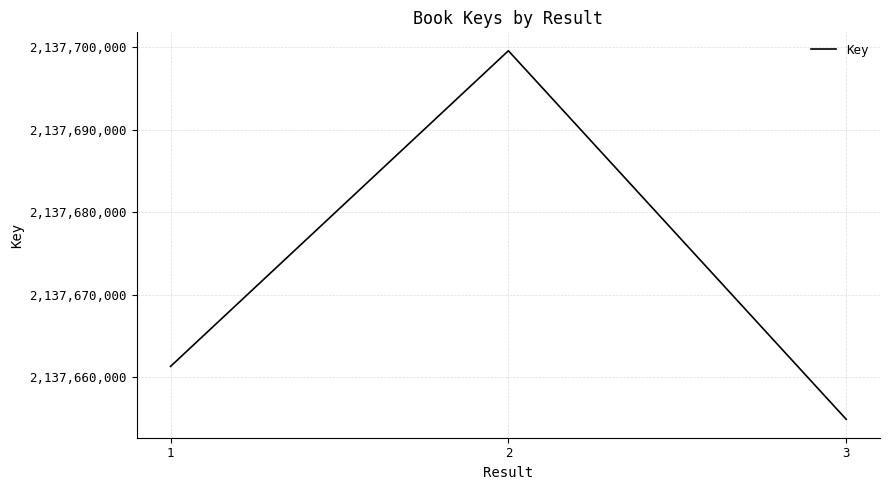

Between 1 and 3, which is larger?

1